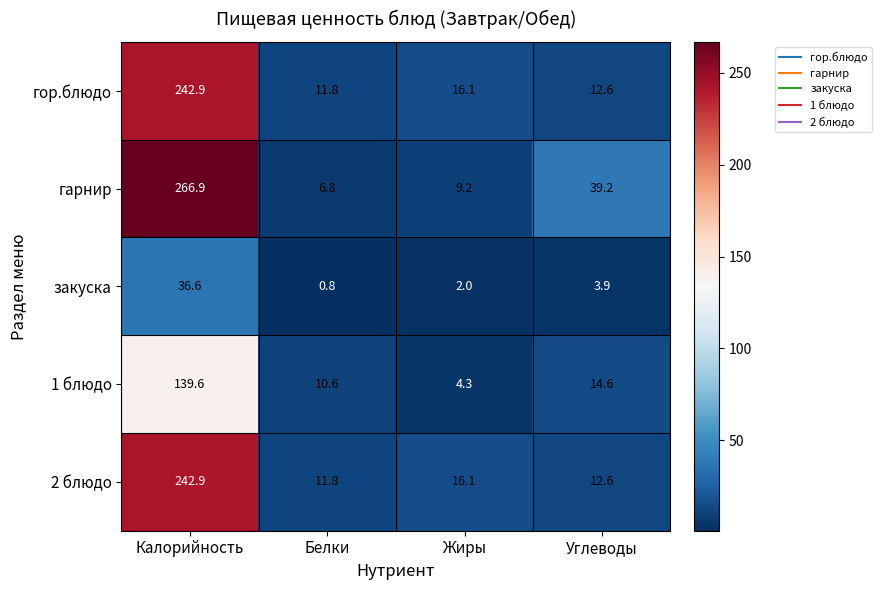

The закуска series shows 6.4 at Углеводы. True or false?

False